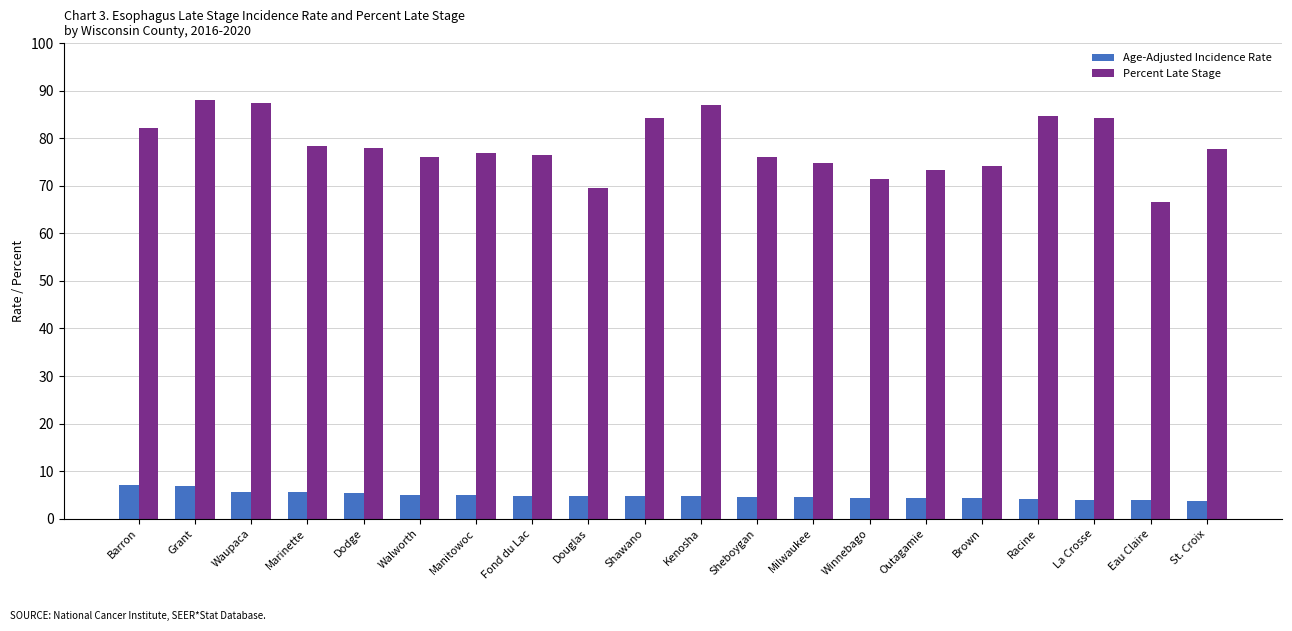

Which series has the widest spread of values?

Percent Late Stage